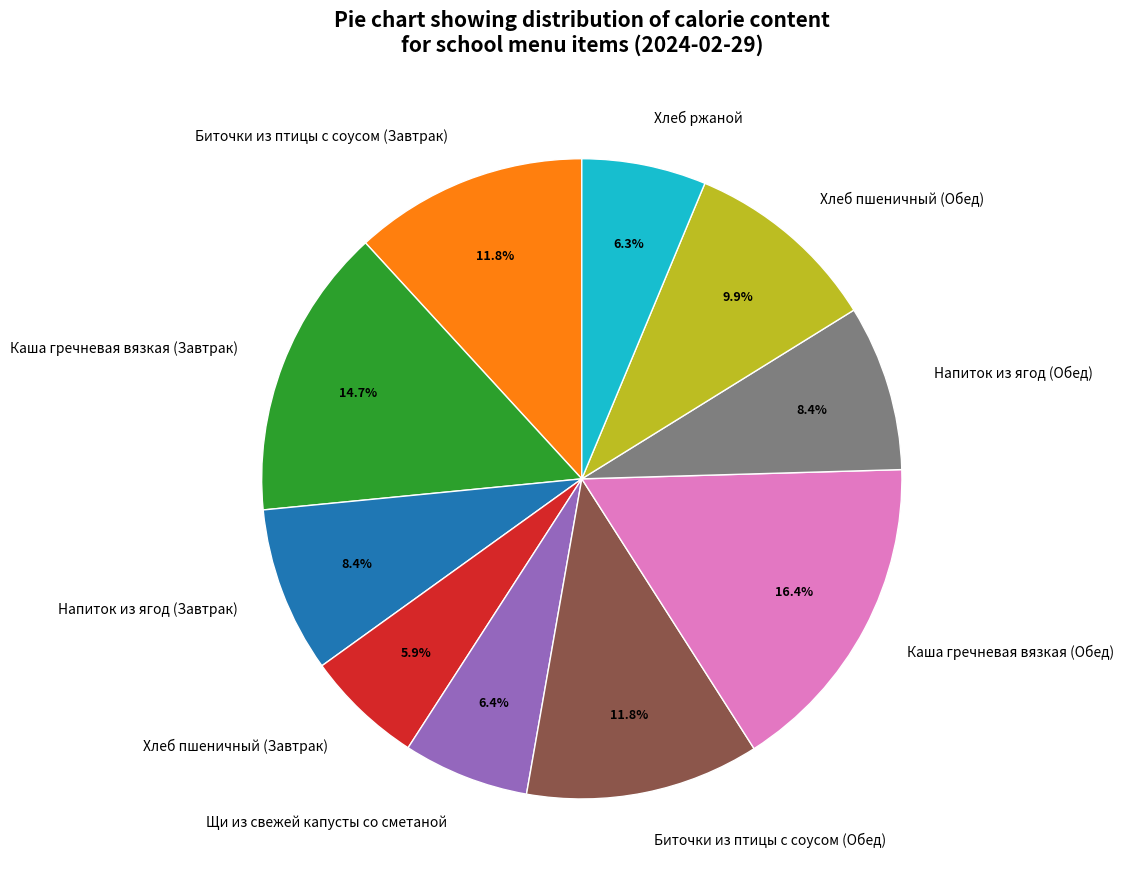

Is it true that Биточки из птицы с соусом (Обед) is 24% of the pie?

False